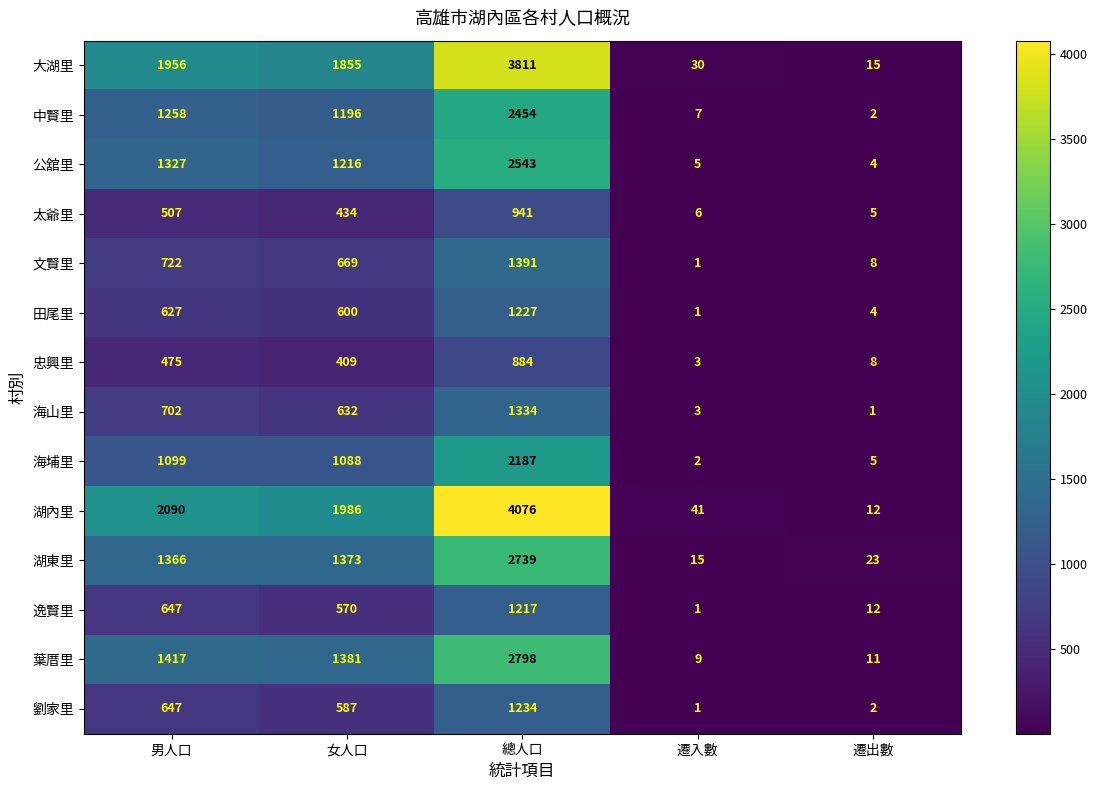

Which category has the highest value in the 海山里 series?

總人口